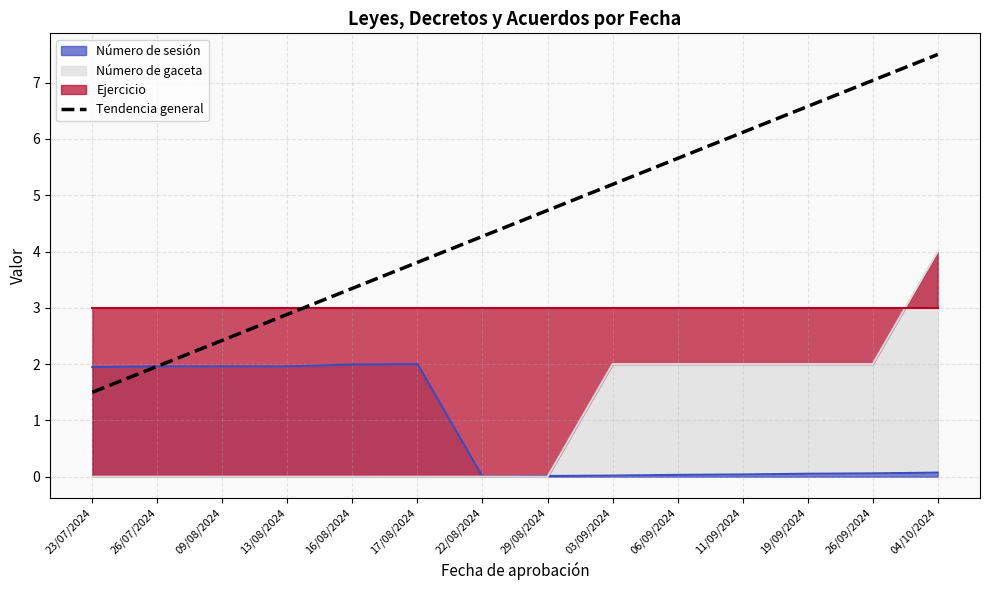

At which label does the data first exceed 4?

22/08/2024